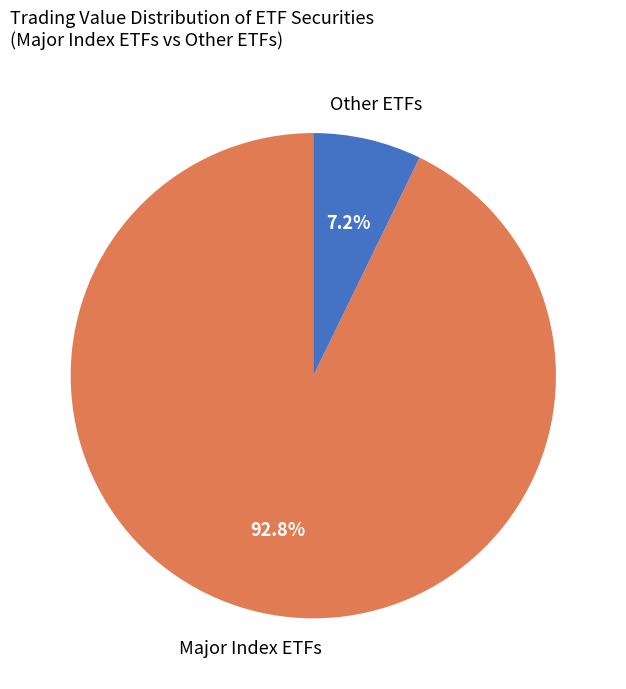

Is there a majority slice in this chart?

Yes